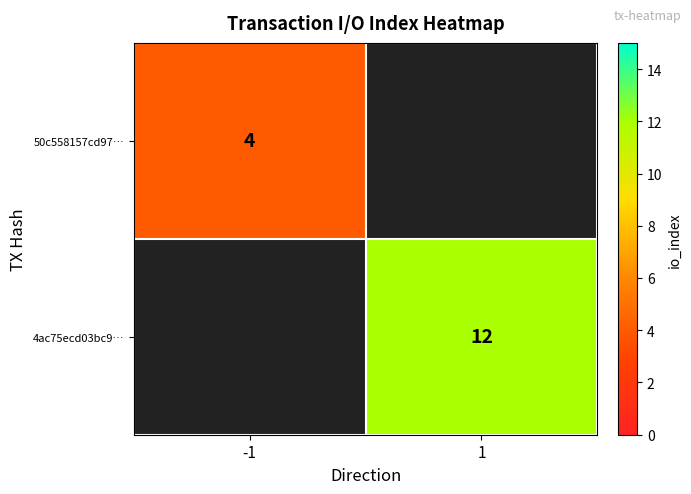

The 4ac75ecd03bc9… series shows 7 at 1. True or false?

False